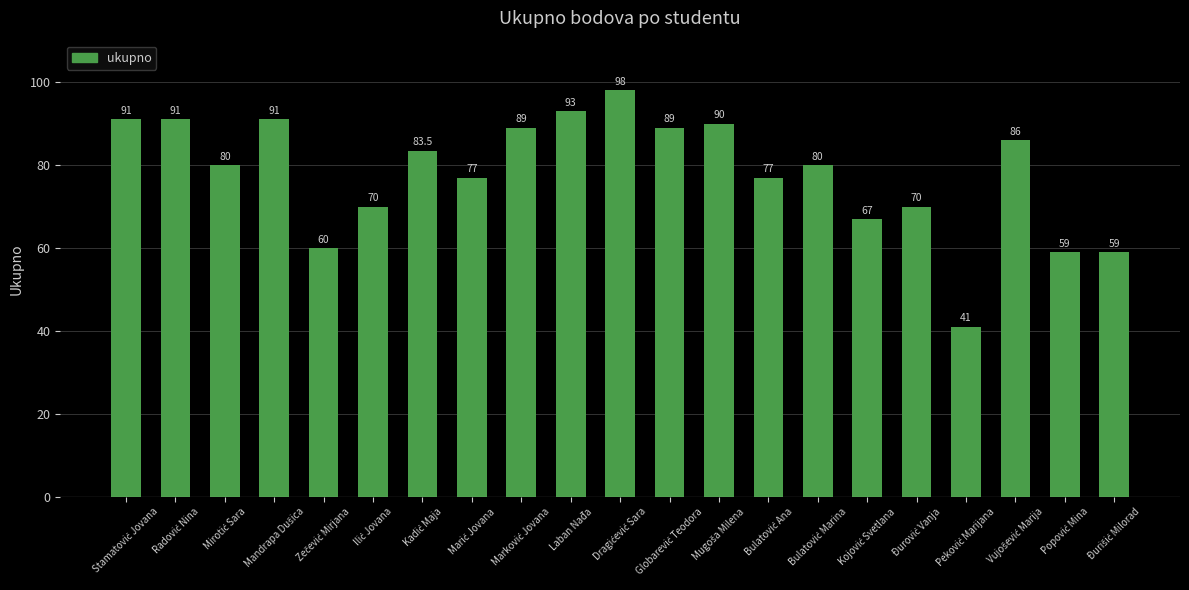

What is the value of the 11th bar from the left?

98.0